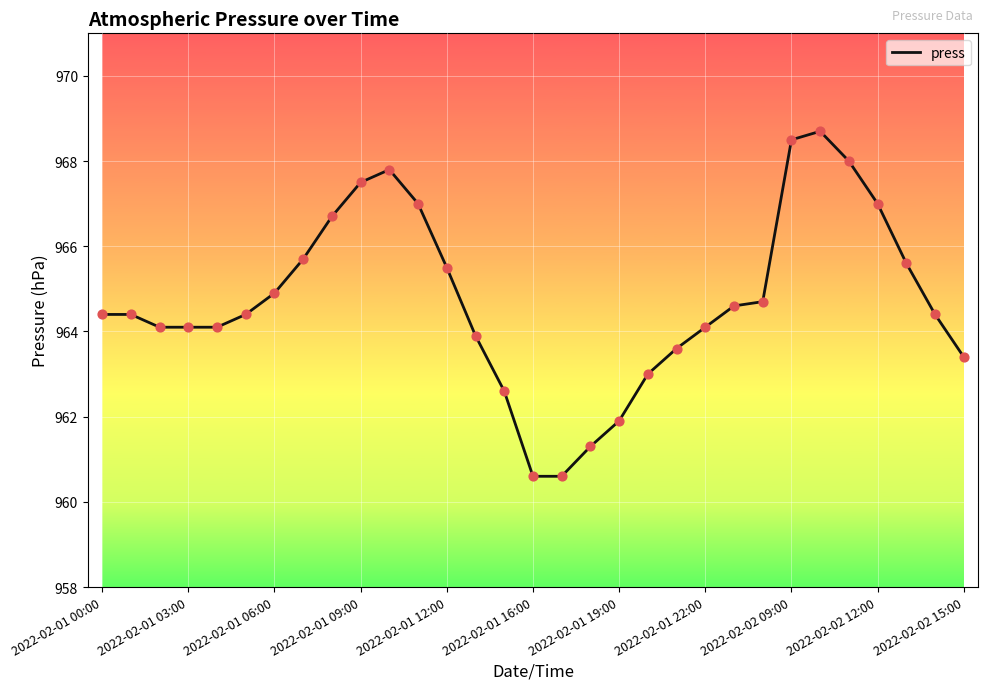

What is the maximum value shown in the chart?

968.7